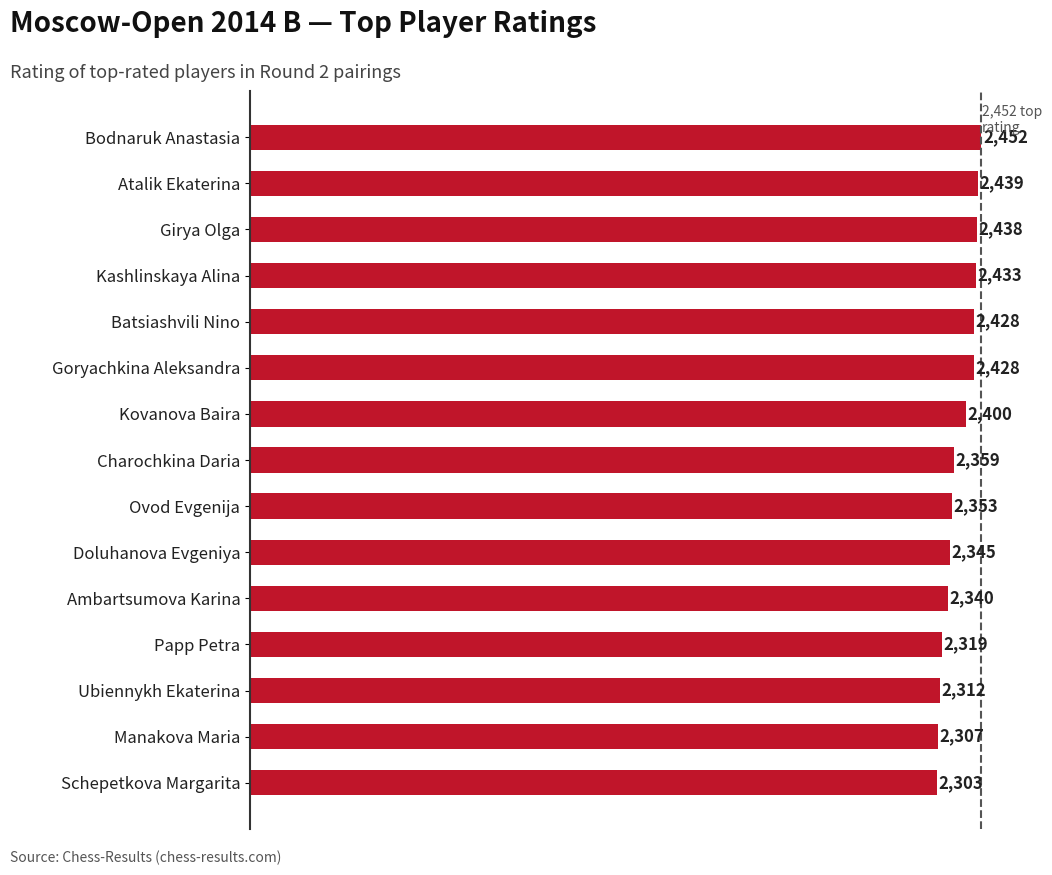

What is the difference between the maximum and second lowest values?

145